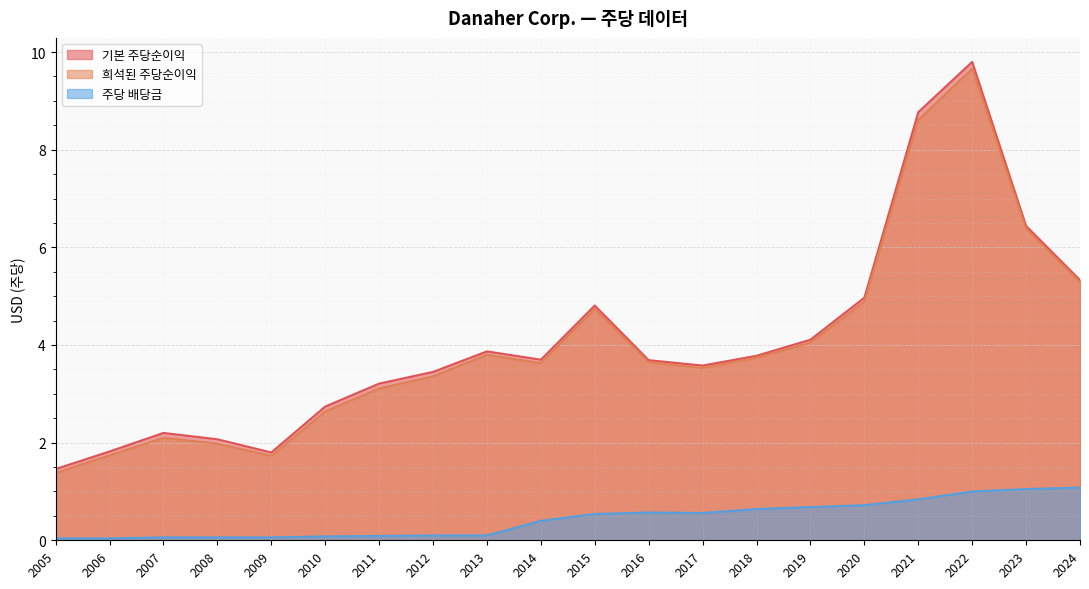

At how many categories does at least one series exceed 6?

3